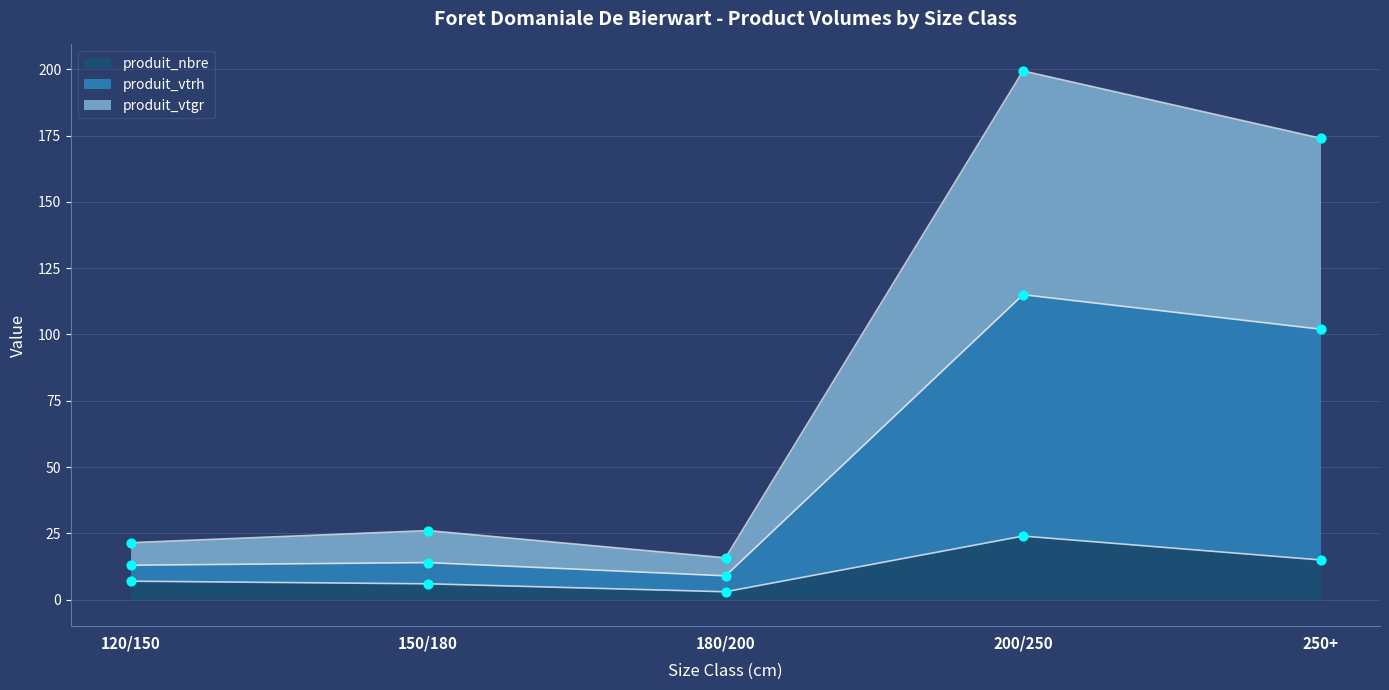

What are all the series names shown in the legend?

produit_nbre, produit_vtrh, produit_vtgr